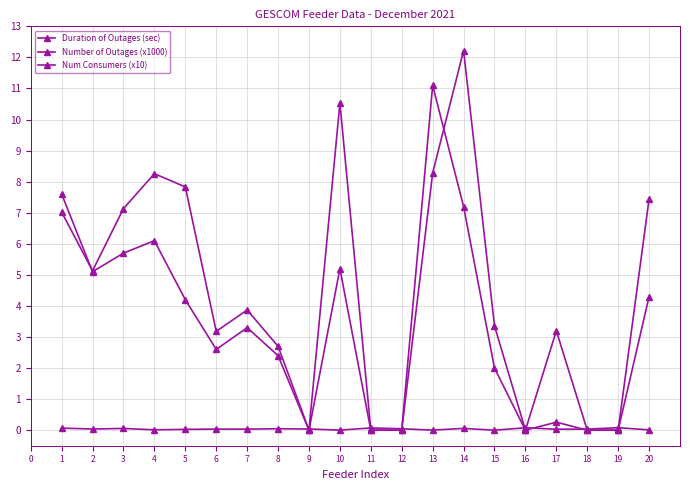

Reading left to right, extract all data points from this chart.

Duration of Outages (sec): 70200.0	51300.0	71340.0	82560.0	78300.0	31800.0	38700.0	27000.0	0.0	105300.0	0.0	0.0	82760.0	122220.0	33600.0	0.0	2580.0	0.0	0.0	74460.0
Number of Outages (x1000): 76000.0	51000.0	57000.0	61000.0	42000.0	26000.0	33000.0	24000.0	0.0	52000.0	0.0	0.0	111000.0	72000.0	20000.0	0.0	32000.0	0.0	0.0	43000.0
Num Consumers (x10): 670.3	383.5	565.5	120.9	262.4	354.9	343.8	474.7	382.5	27.8	727.6	455.5	31.9	574.4	0.8	777.3	308.6	351.9	801.2	99.1